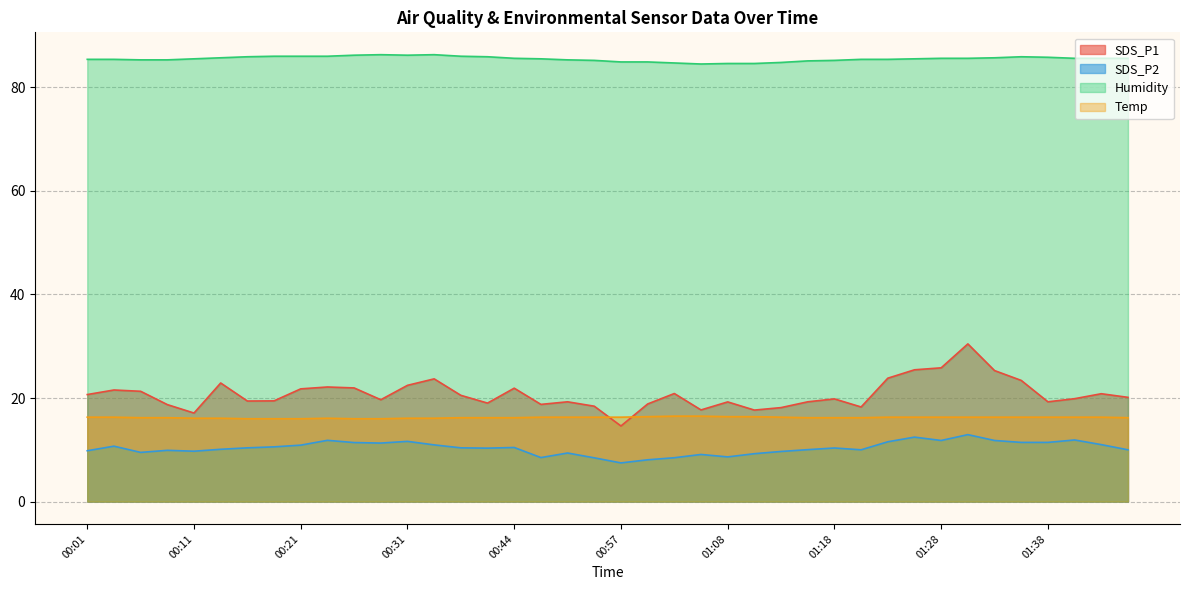

Reading left to right, extract all data points from this chart.

SDS_P1: 00:01=20.7	00:03=21.6	00:06=21.3	00:08=18.7	00:11=17.1	00:13=22.9	00:16=19.4	00:18=19.4	00:21=21.8	00:24=22.1	00:26=21.9	00:29=19.7	00:31=22.4	00:34=23.7	00:39=20.5	00:42=19.0	00:44=21.9	00:50=18.8	00:52=19.3	00:55=18.4	00:57=14.6	01:00=18.9	01:03=20.9	01:05=17.7	01:08=19.2	01:10=17.7	01:13=18.1	01:15=19.3	01:18=19.8	01:20=18.3	01:23=23.8	01:25=25.4	01:28=25.8	01:30=30.4	01:33=25.3	01:35=23.4	01:38=19.3	01:40=19.9	01:43=20.8	01:45=20.1
SDS_P2: 00:01=9.8	00:03=10.7	00:06=9.5	00:08=9.9	00:11=9.7	00:13=10.1	00:16=10.4	00:18=10.6	00:21=10.9	00:24=11.8	00:26=11.4	00:29=11.3	00:31=11.6	00:34=10.9	00:39=10.4	00:42=10.3	00:44=10.4	00:50=8.5	00:52=9.4	00:55=8.4	00:57=7.5	01:00=8.1	01:03=8.5	01:05=9.1	01:08=8.6	01:10=9.2	01:13=9.7	01:15=10.0	01:18=10.3	01:20=10.0	01:23=11.6	01:25=12.4	01:28=11.8	01:30=12.9	01:33=11.8	01:35=11.4	01:38=11.4	01:40=11.9	01:43=11.0	01:45=10.0
Humidity: 00:01=85.4	00:03=85.4	00:06=85.3	00:08=85.3	00:11=85.5	00:13=85.7	00:16=85.9	00:18=86.0	00:21=86.0	00:24=86.0	00:26=86.2	00:29=86.3	00:31=86.2	00:34=86.3	00:39=86.0	00:42=85.9	00:44=85.6	00:50=85.5	00:52=85.3	00:55=85.2	00:57=84.9	01:00=84.9	01:03=84.7	01:05=84.5	01:08=84.6	01:10=84.6	01:13=84.8	01:15=85.1	01:18=85.2	01:20=85.4	01:23=85.4	01:25=85.5	01:28=85.6	01:30=85.6	01:33=85.7	01:35=85.9	01:38=85.8	01:40=85.6	01:43=85.6	01:45=85.6
Temp: 00:01=16.3	00:03=16.3	00:06=16.2	00:08=16.2	00:11=16.1	00:13=16.1	00:16=16.0	00:18=16.0	00:21=16.0	00:24=16.1	00:26=16.0	00:29=16.0	00:31=16.1	00:34=16.1	00:39=16.2	00:42=16.2	00:44=16.2	00:50=16.3	00:52=16.3	00:55=16.3	00:57=16.3	01:00=16.4	01:03=16.5	01:05=16.5	01:08=16.4	01:10=16.4	01:13=16.3	01:15=16.2	01:18=16.2	01:20=16.2	01:23=16.3	01:25=16.3	01:28=16.3	01:30=16.3	01:33=16.3	01:35=16.3	01:38=16.3	01:40=16.3	01:43=16.3	01:45=16.2